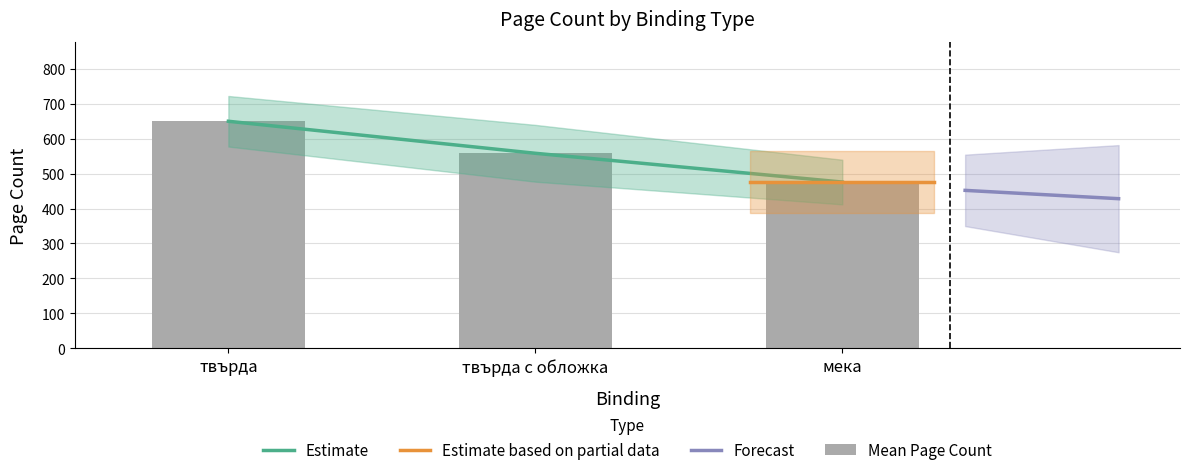

True or false: the data shows 515 at 12.

False